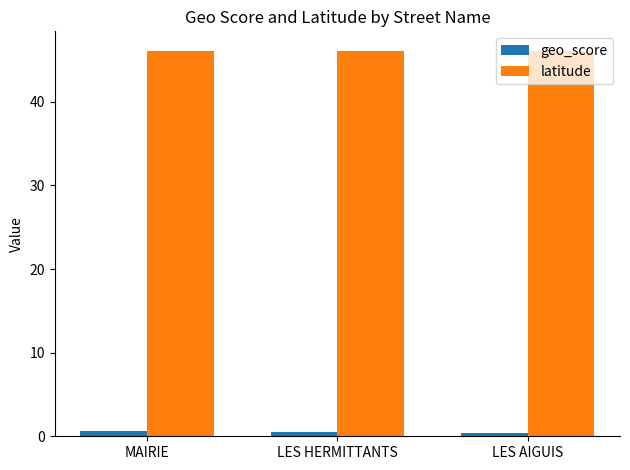

How many groups of bars are there?

3